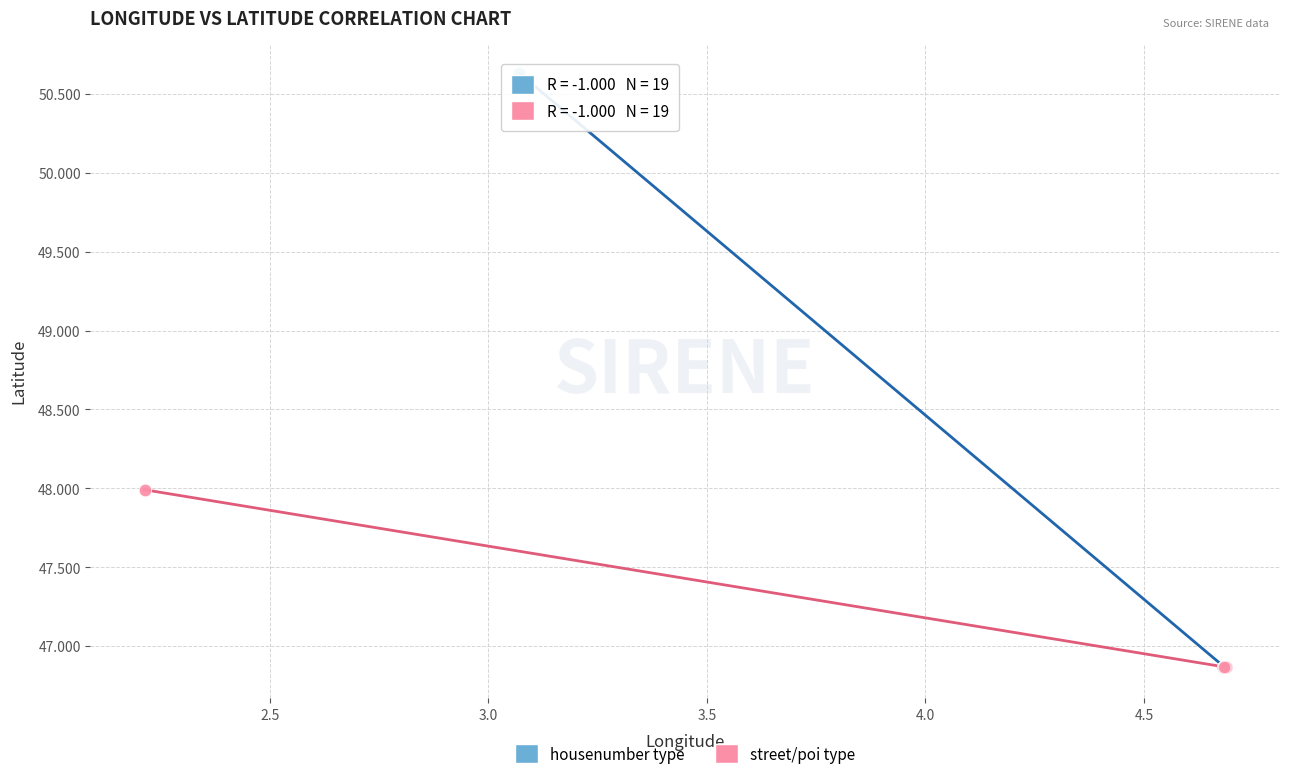

Which series has the widest spread of Y values?

housenumber type